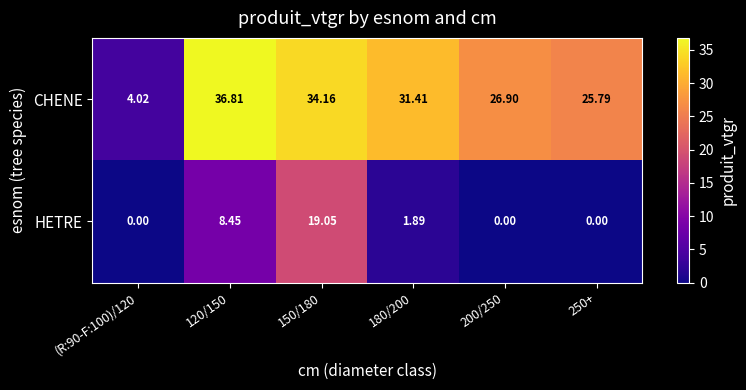

Rank the series by their average value, from lowest to highest.

HETRE, CHENE